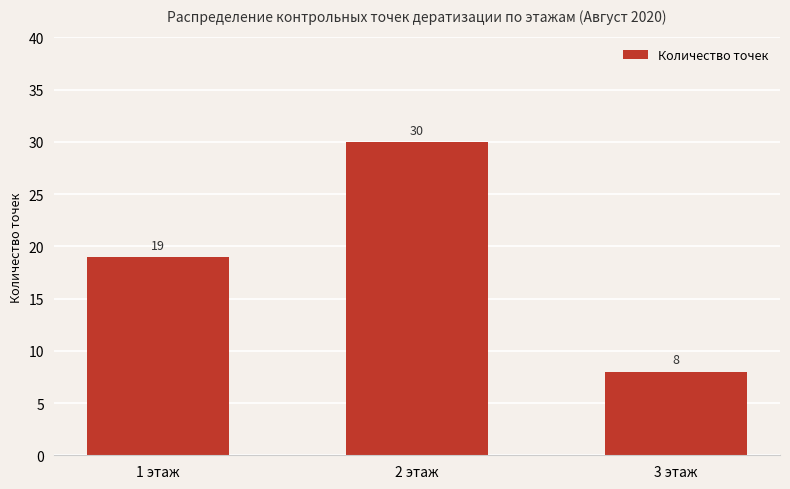

What is the average value?

19